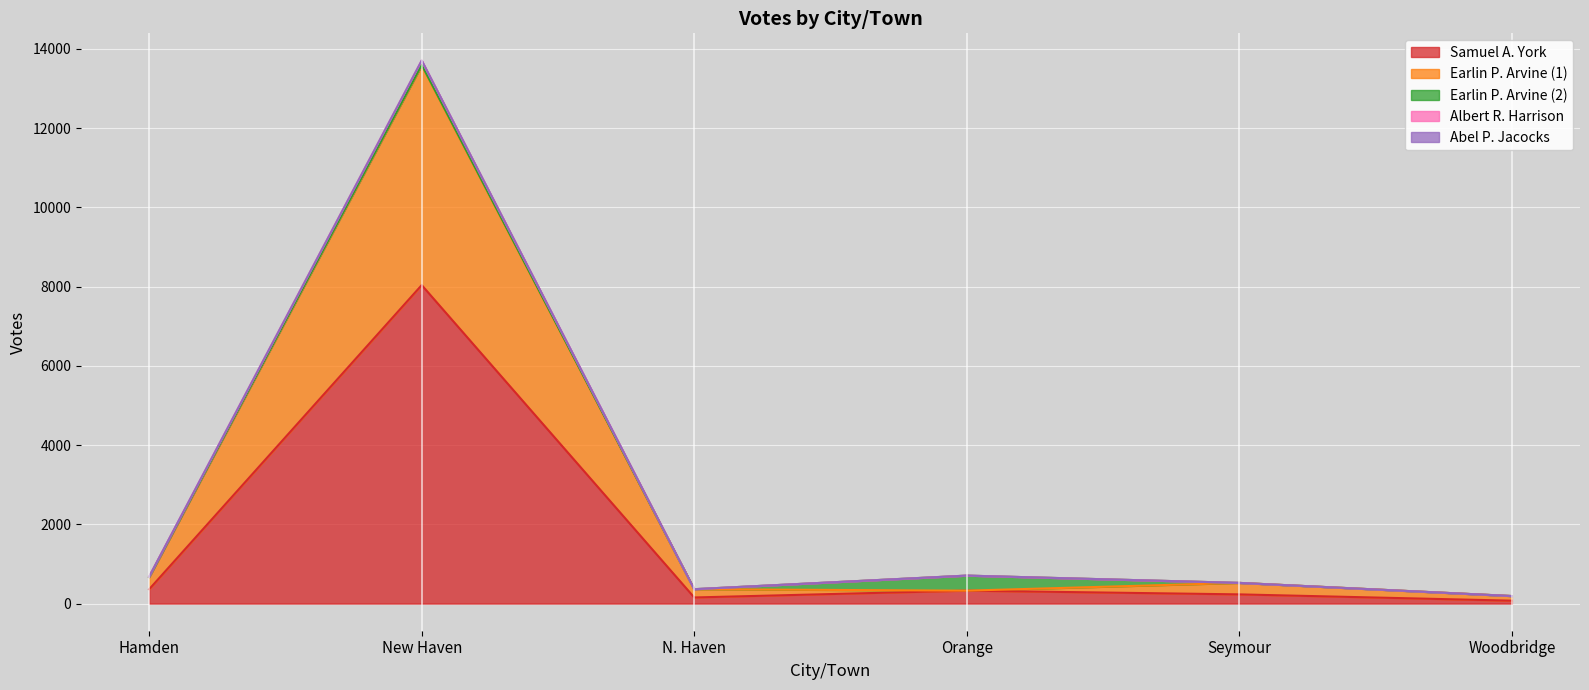

Between Seymour and Hamden, which is larger?

Hamden